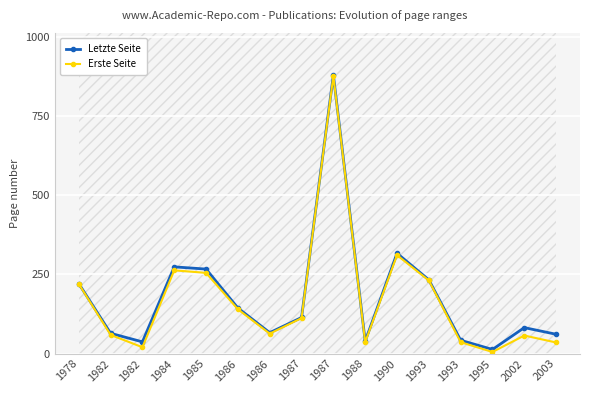

Is the value of Erste Seite at 1982 greater than the value of Letzte Seite at 1986?

No